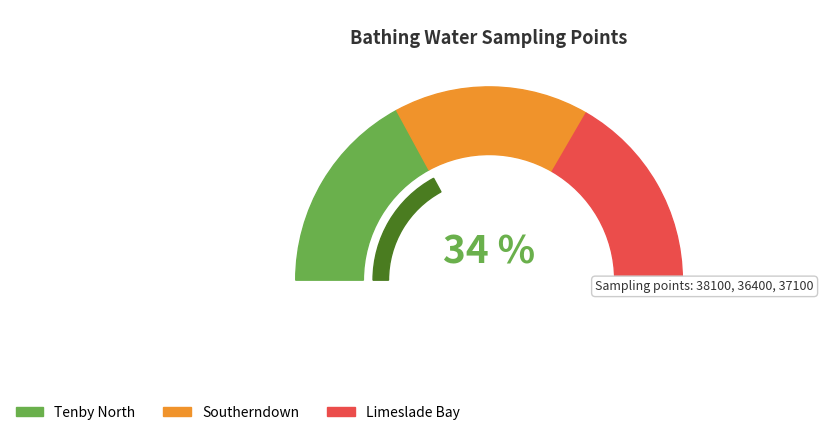

How many segments does this pie chart have?

3